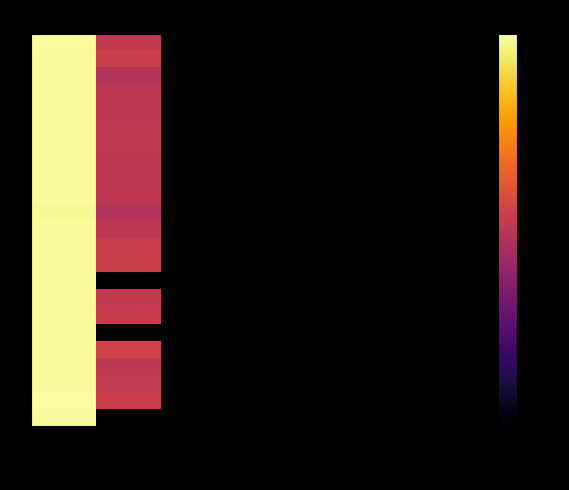

Between Low and UT, which is larger?

Low